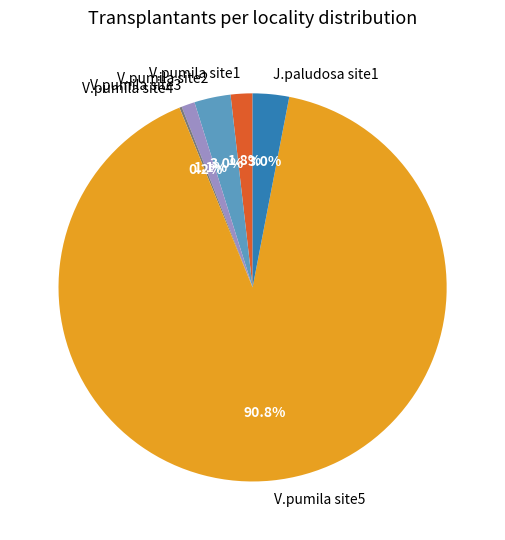

What percentage is NOT represented by V.pumila site3?

98.9%